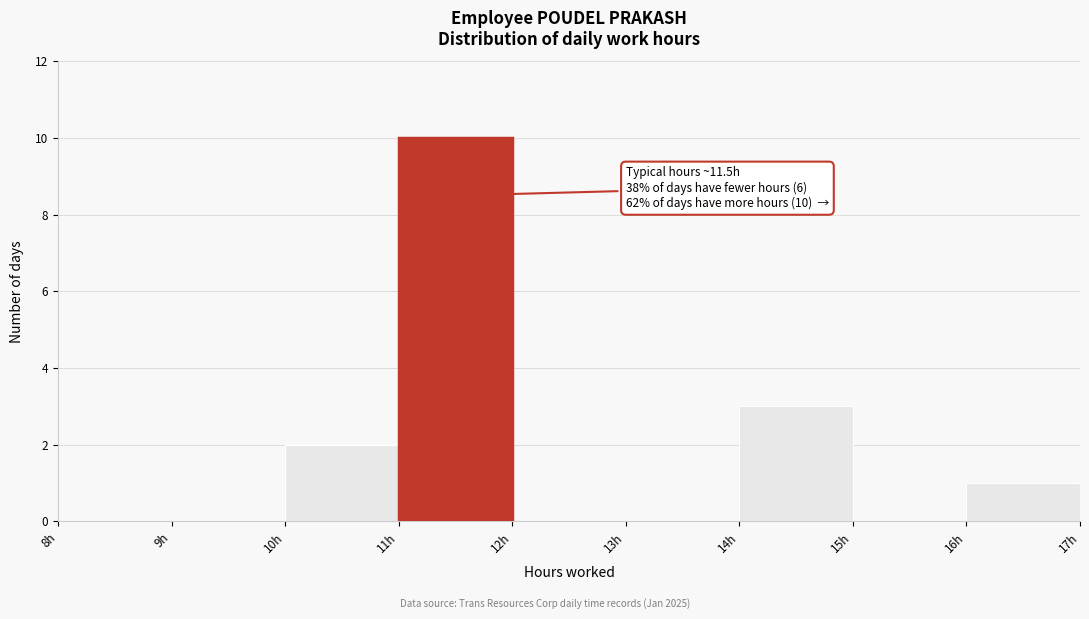

Which range on the x-axis has the tallest bar?

11 to 12